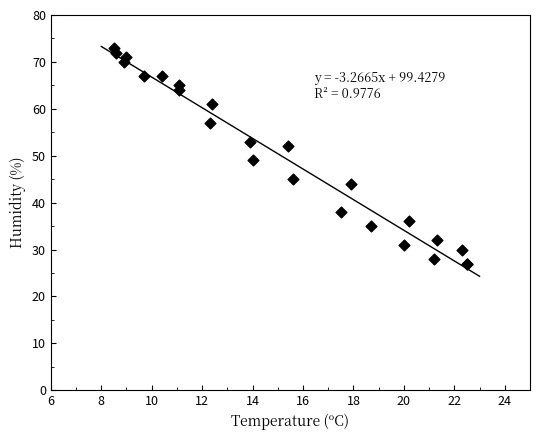

What Y value in the scatter plot is closest to 50?

49